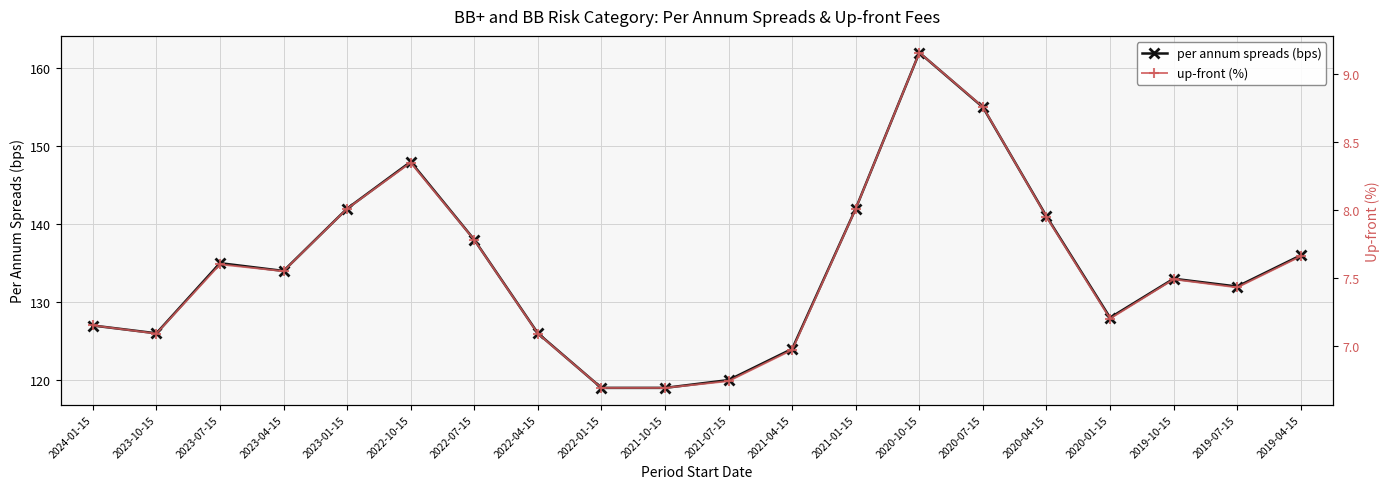

How many data points in up-front (%) are less than 7?

4